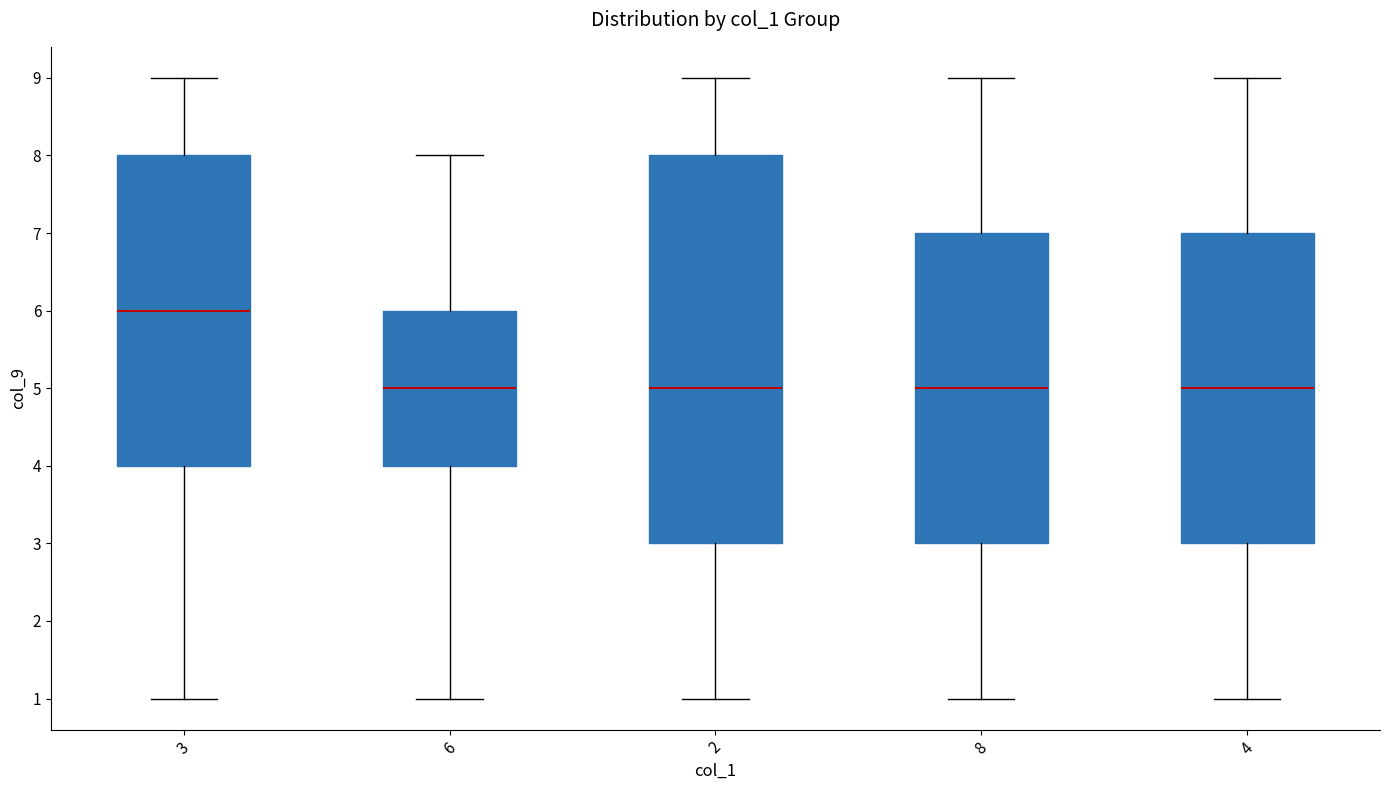

Which box is the tallest, from its lower edge to its upper edge?

2